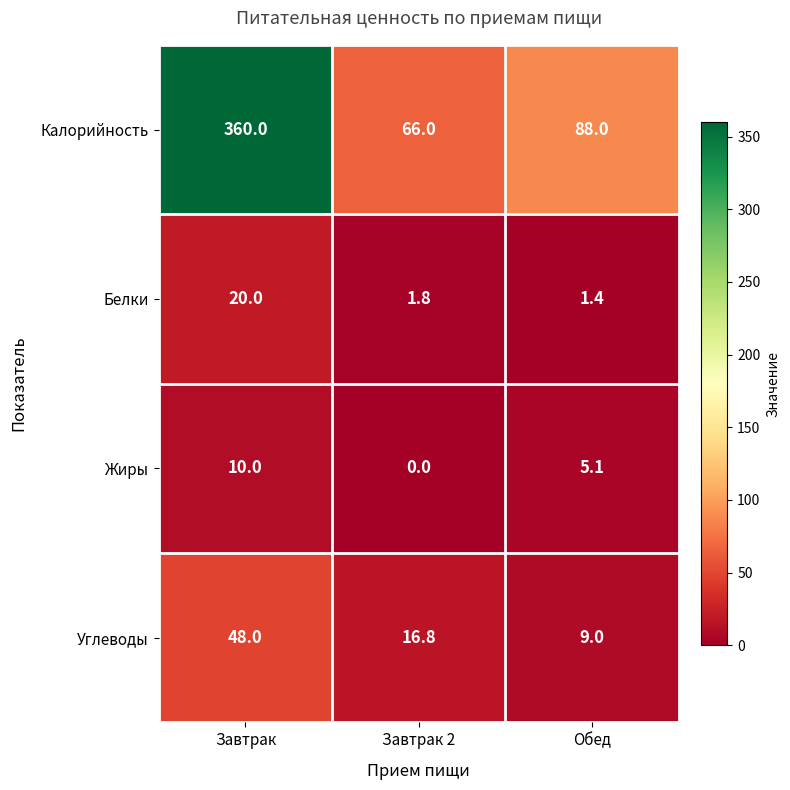

The Калорийность series shows 360.0 at Завтрак. True or false?

True